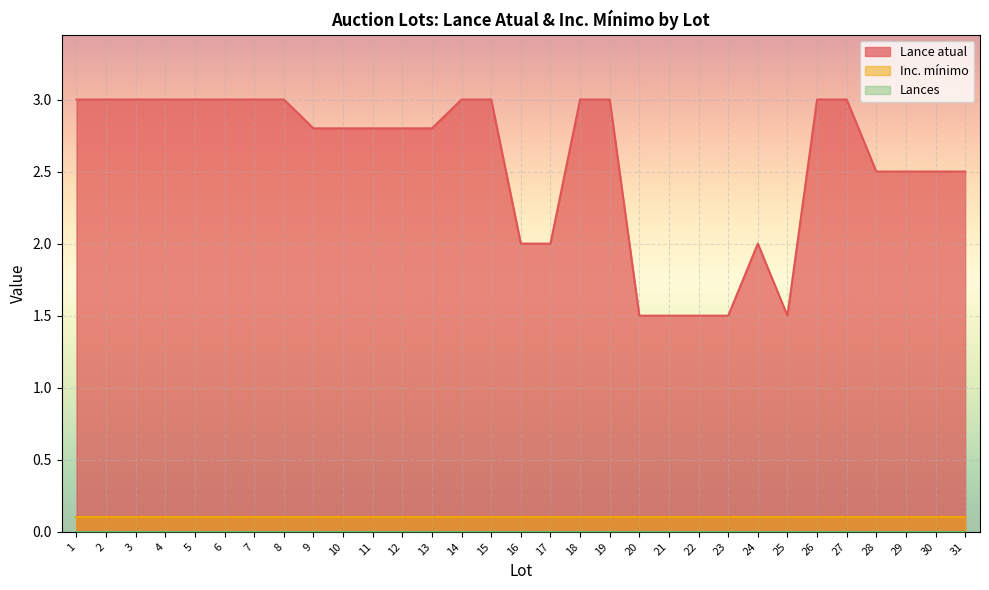

Is it true that Inc. mínimo equals 0.1 at 18?

True